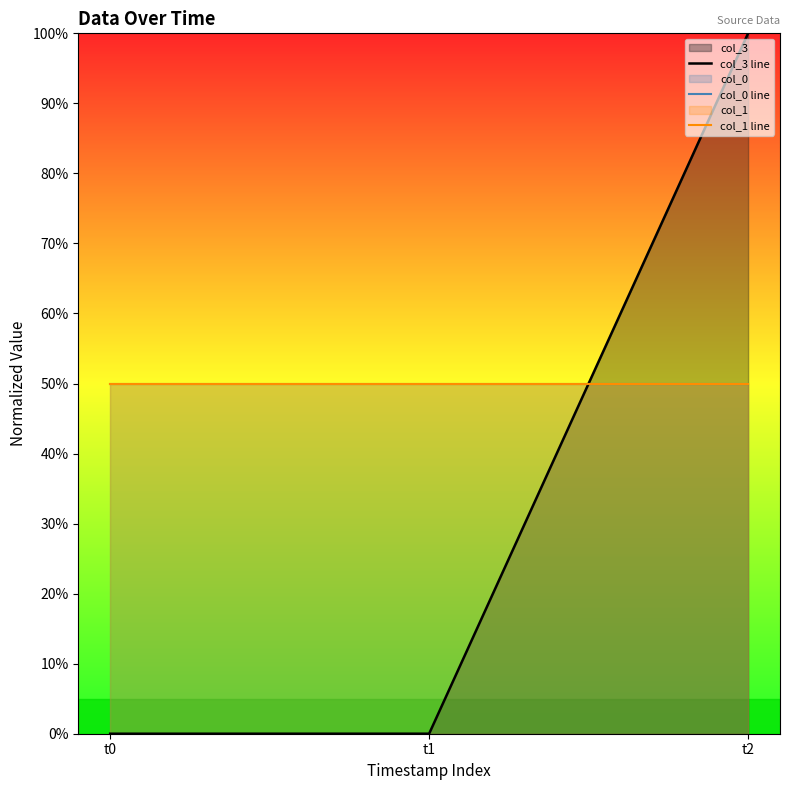

The col_1 line series shows 50.0 at t2. True or false?

True